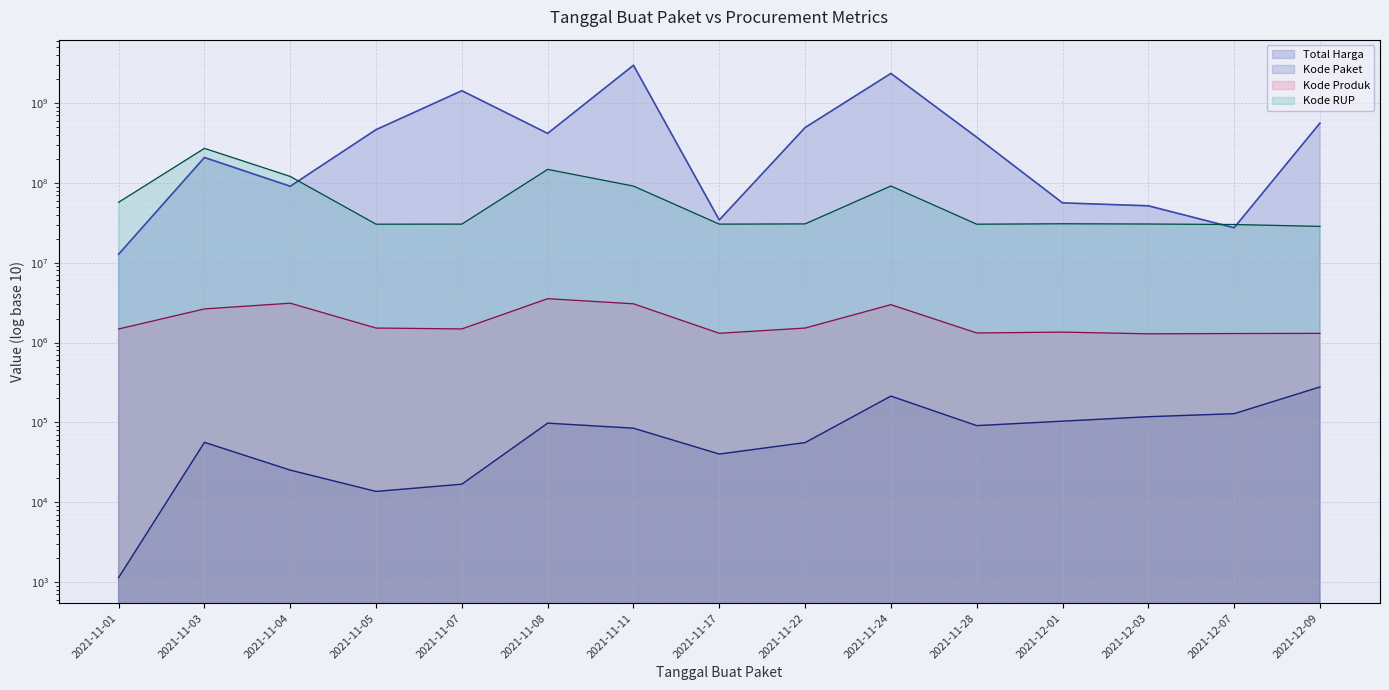

Which series has the widest spread of values?

Total Harga